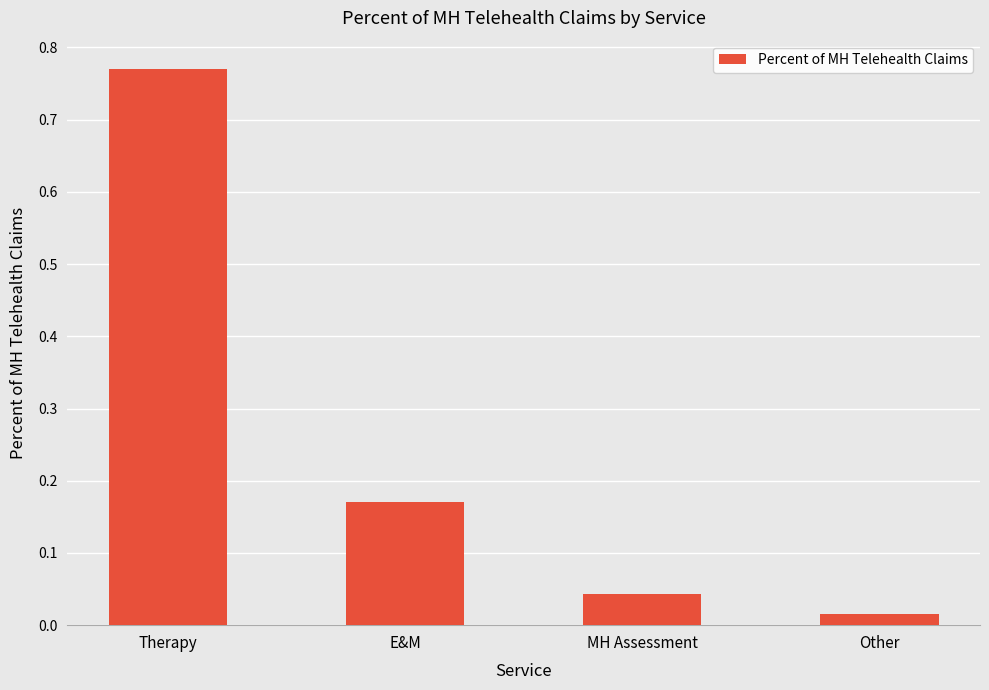

What is the change in value from E&M to Other?

-0.2